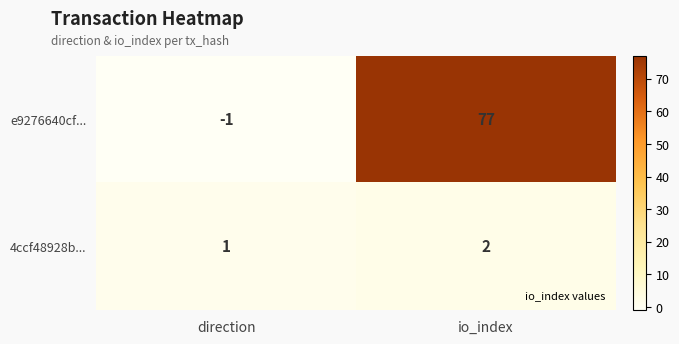

What is the total value across all series at io_index?

79